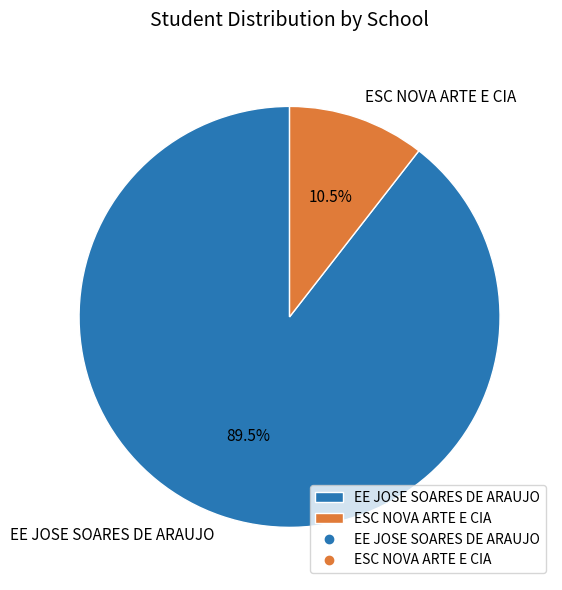

Is the sum of ESC NOVA ARTE E CIA and EE JOSE SOARES DE ARAUJO greater than half?

Yes